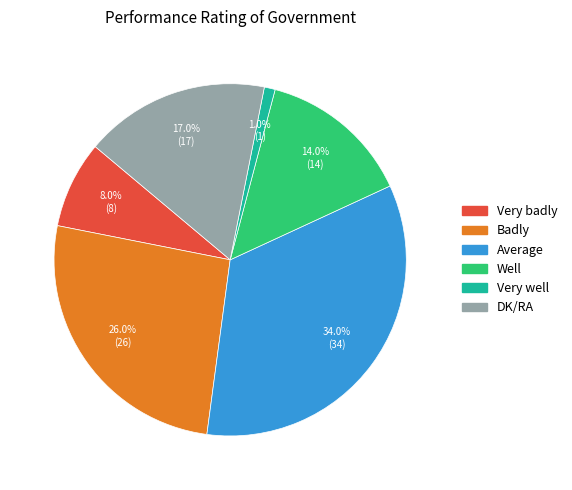

What is the smallest slice in the pie chart?

Very well